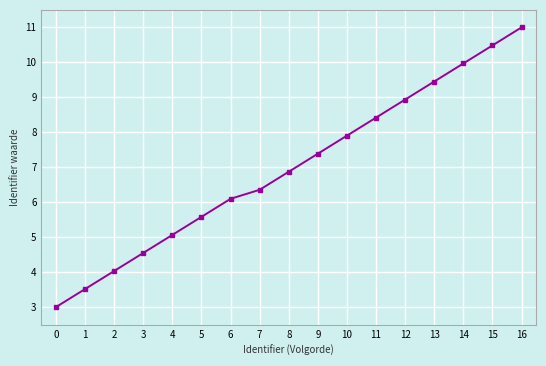

True or false: there are more than 0 points higher than both neighbors.

False